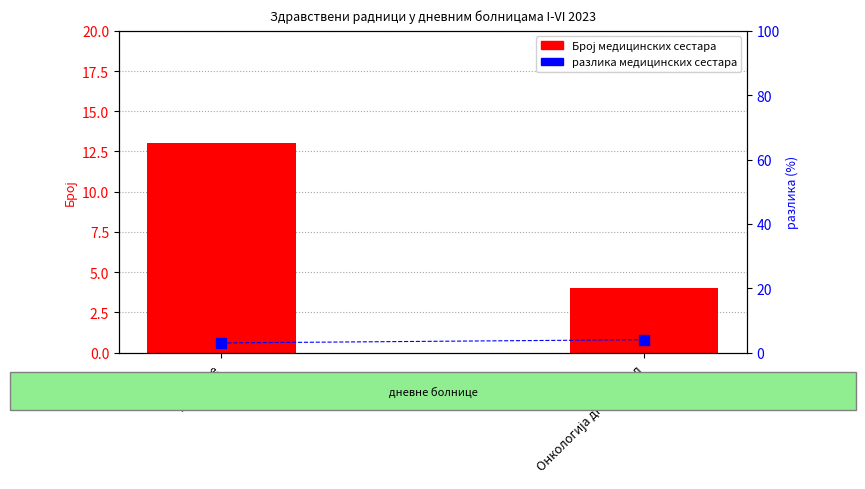

At which category is the sum across all series the highest?

Дијализе